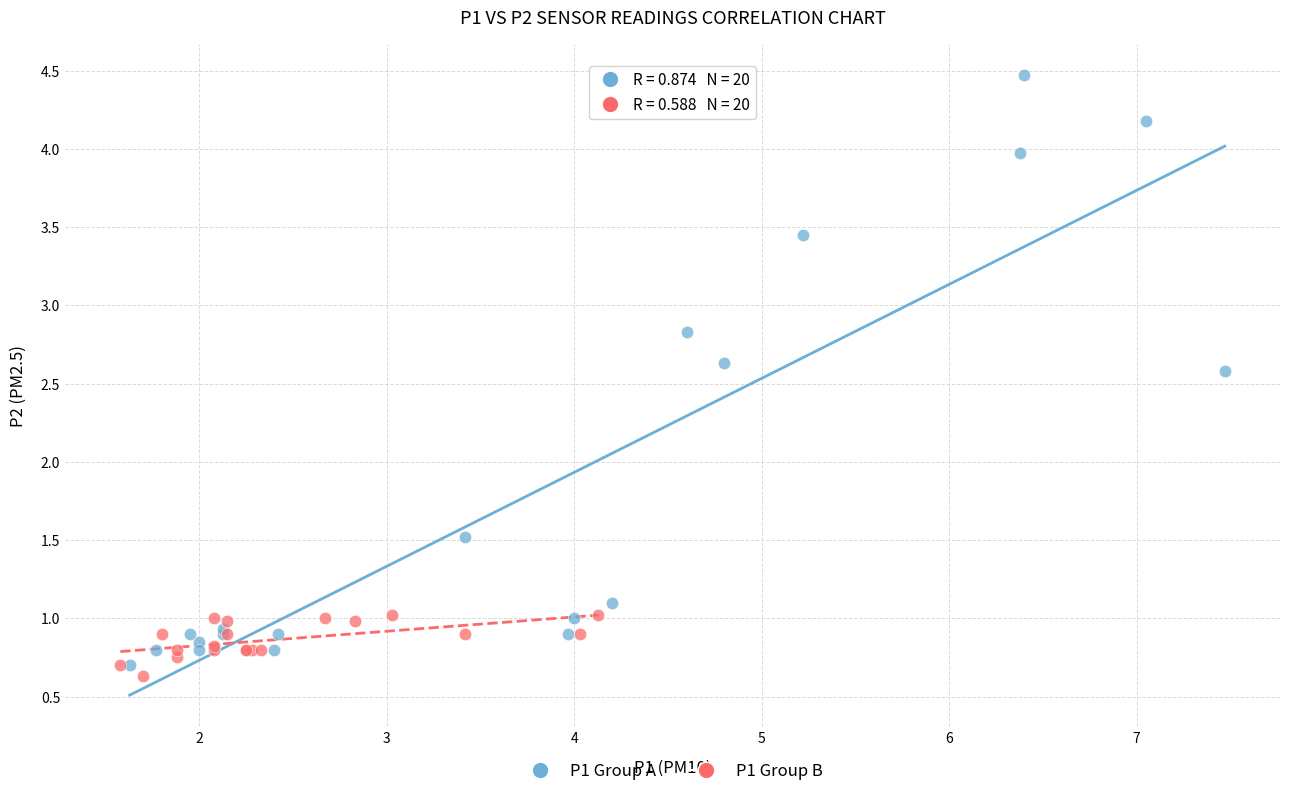

Which series has the widest spread of Y values?

P1 Group A